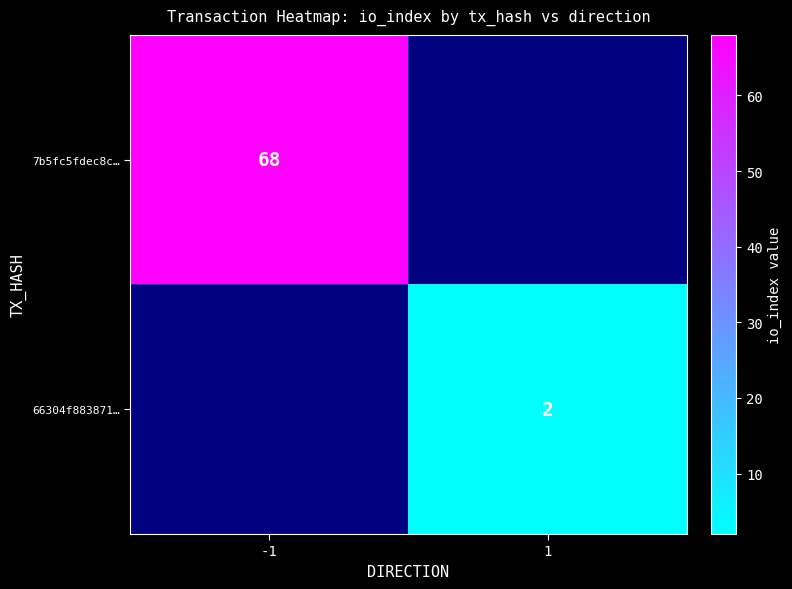

How many categories are shown in the chart?

2